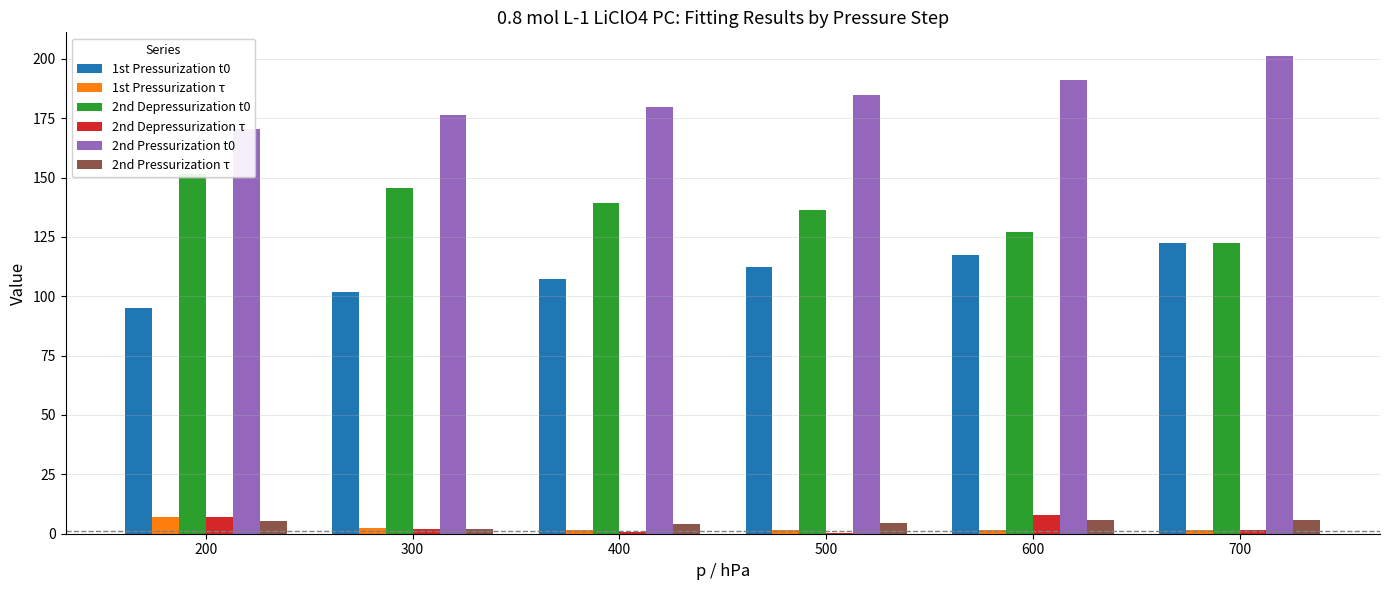

At which label is 2nd Depressurization τ closest to 4?

300